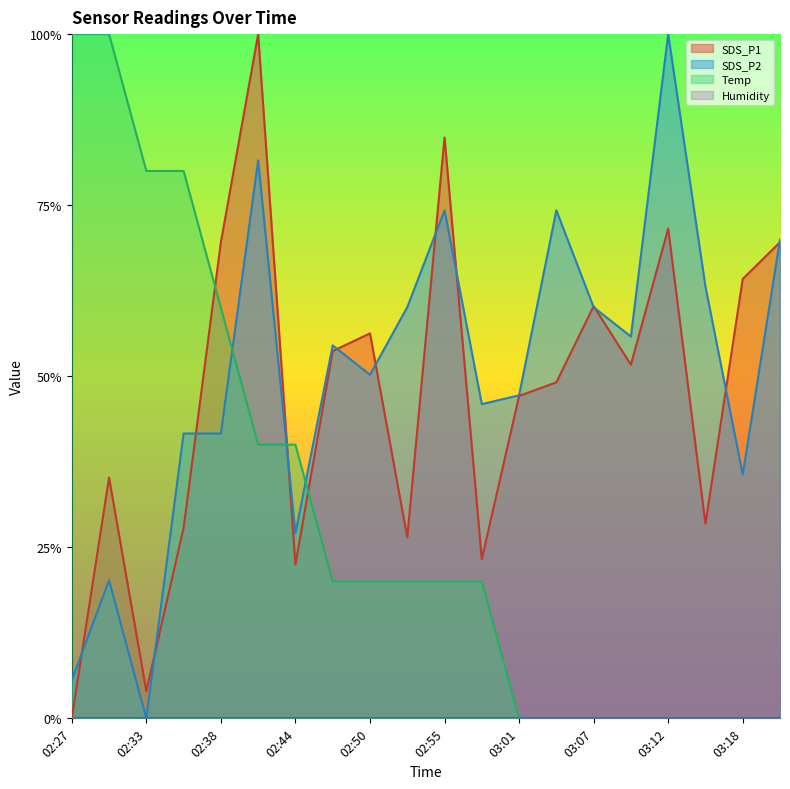

Does the chart display data point markers on the line(s)?

No